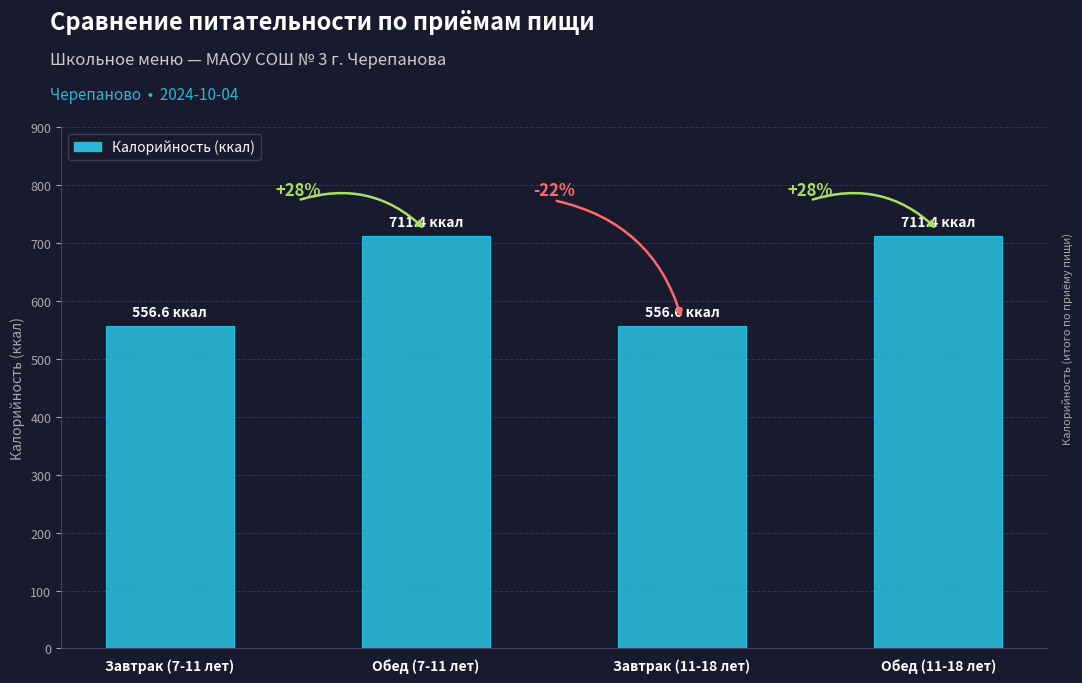

Reading left to right, what are all the values shown in this chart?

556.6	711.4	556.6	711.4